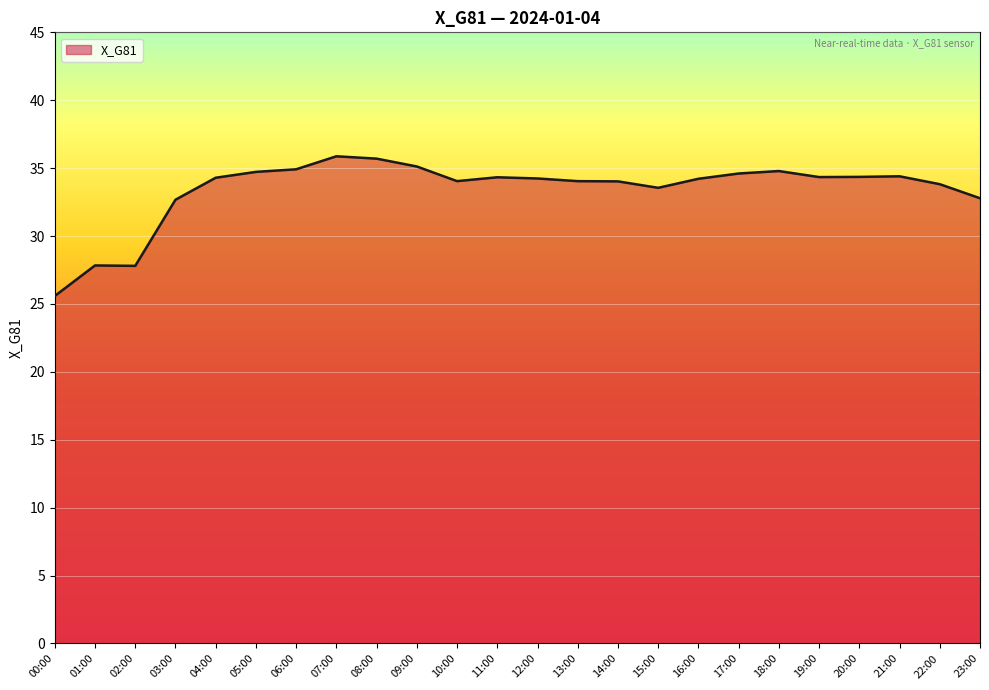

What is the difference between the maximum and minimum values?

10.3